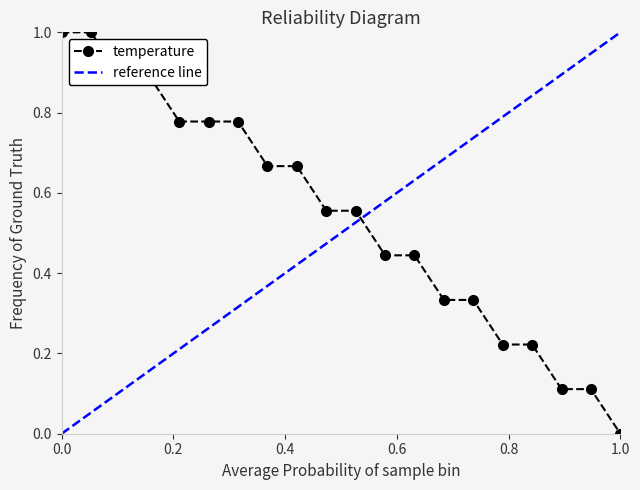

Which category has the lowest value in the temperature series?

1.0